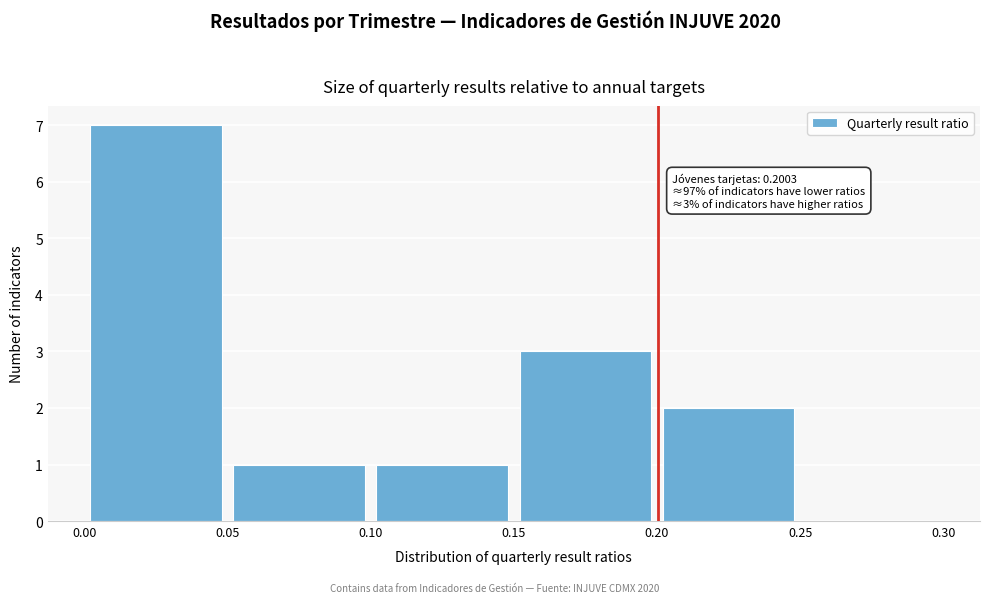

Which range on the x-axis has the tallest bar?

0.00 to 0.05